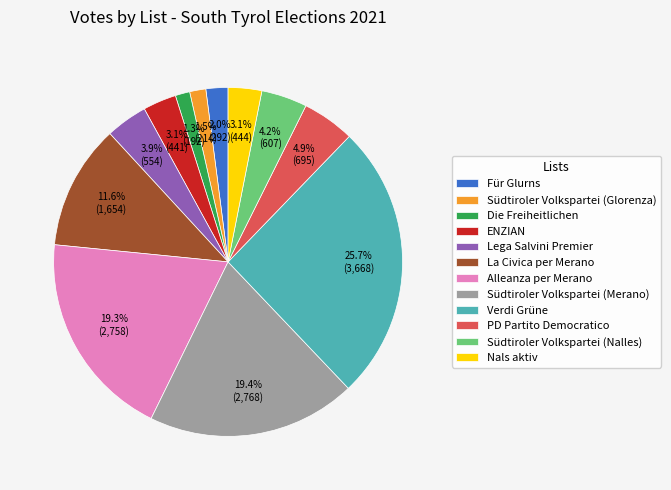

Between Verdi Grüne and Südtiroler Volkspartei (Nalles), which is larger?

Verdi Grüne